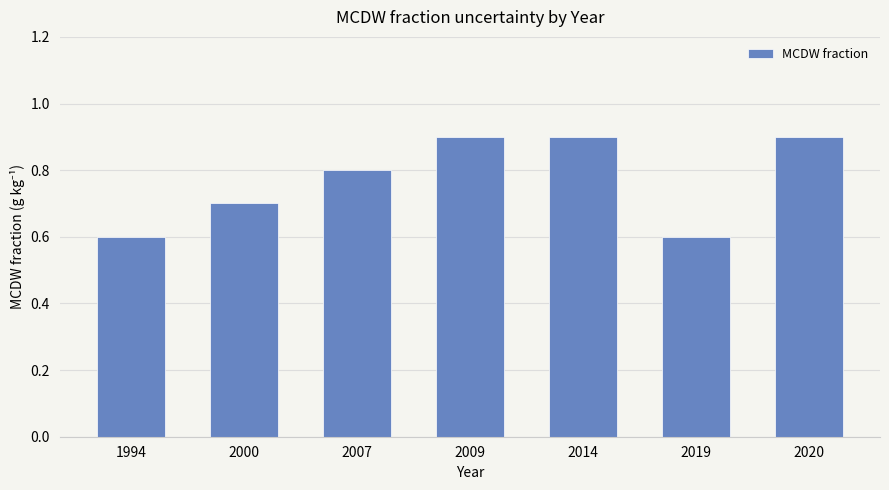

True or false: the data shows 0.2 at 2019.

False